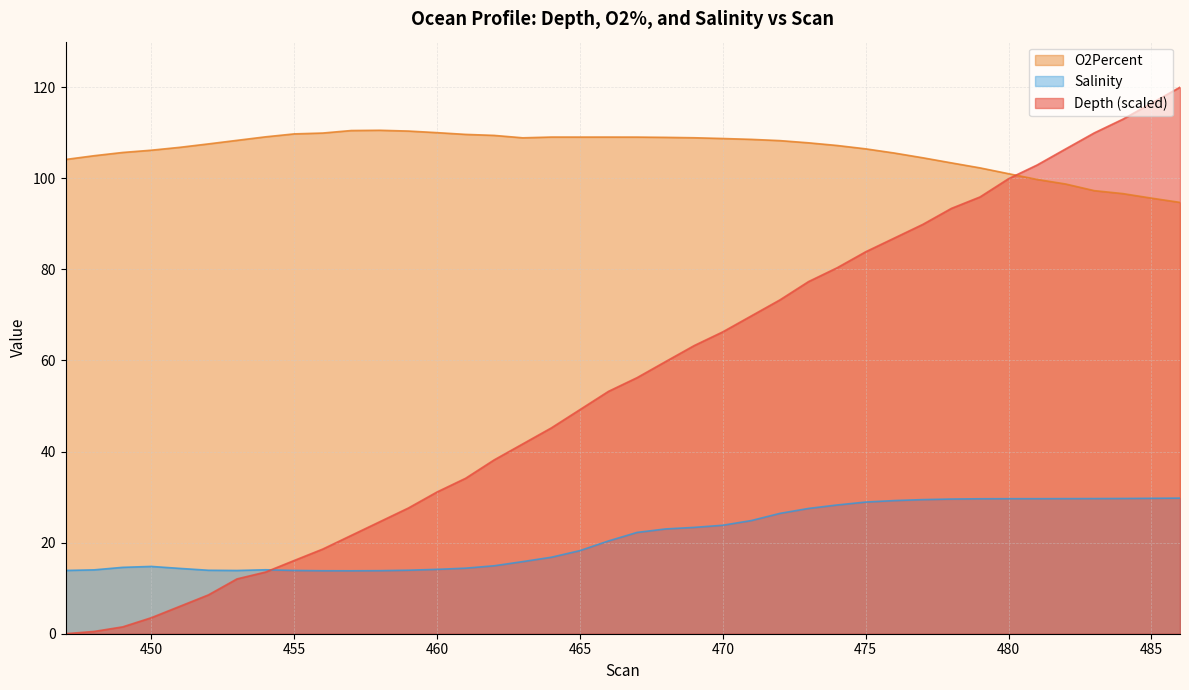

List the labels in order of Depth value, largest first.

486, 485, 484, 483, 482, 481, 480, 479, 478, 477, 476, 475, 474, 473, 472, 471, 470, 469, 468, 467, 466, 465, 464, 463, 462, 461, 460, 459, 458, 457, 456, 455, 454, 453, 452, 451, 450, 449, 448, 447